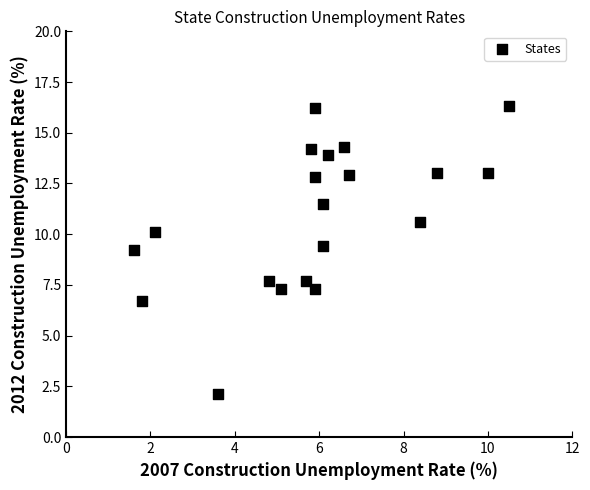

What is the range of Y values (max minus min)?

14.2